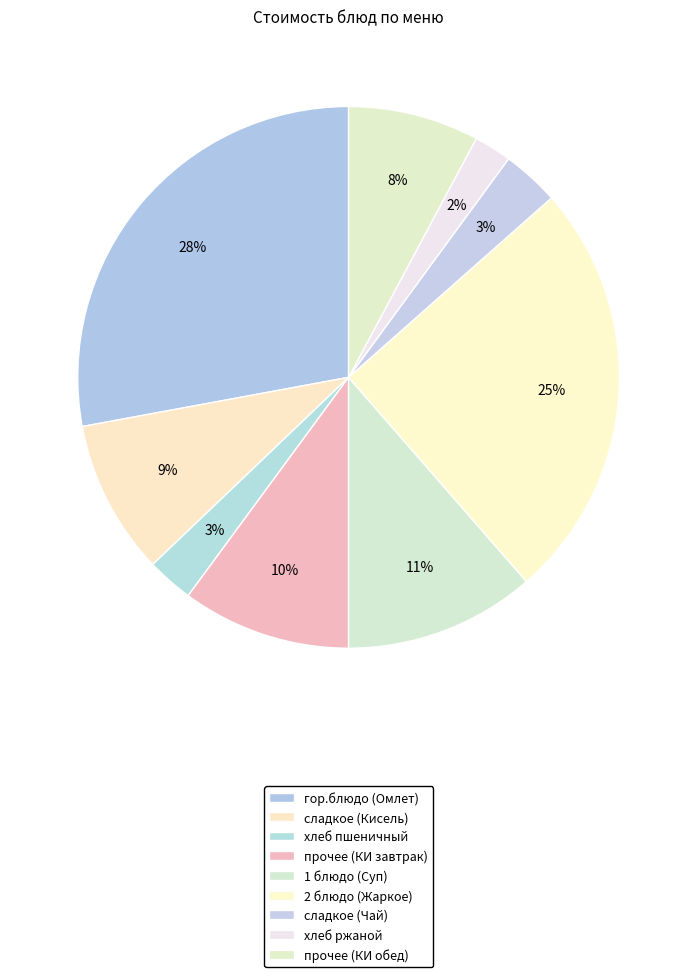

Which slice is the largest?

Омлет натуральный